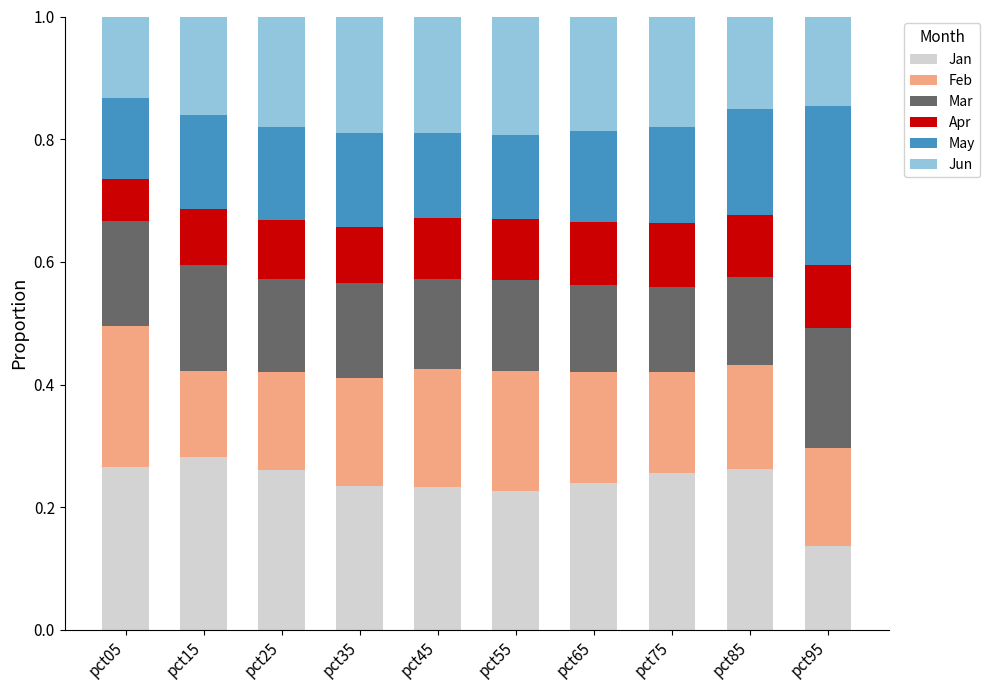

How many bars are there in total?

10